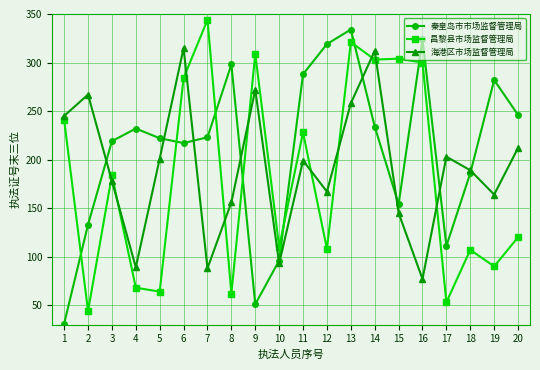

True or false: 秦皇岛市市场监督管理局 and 昌黎县市场监督管理局 cross at least once.

True